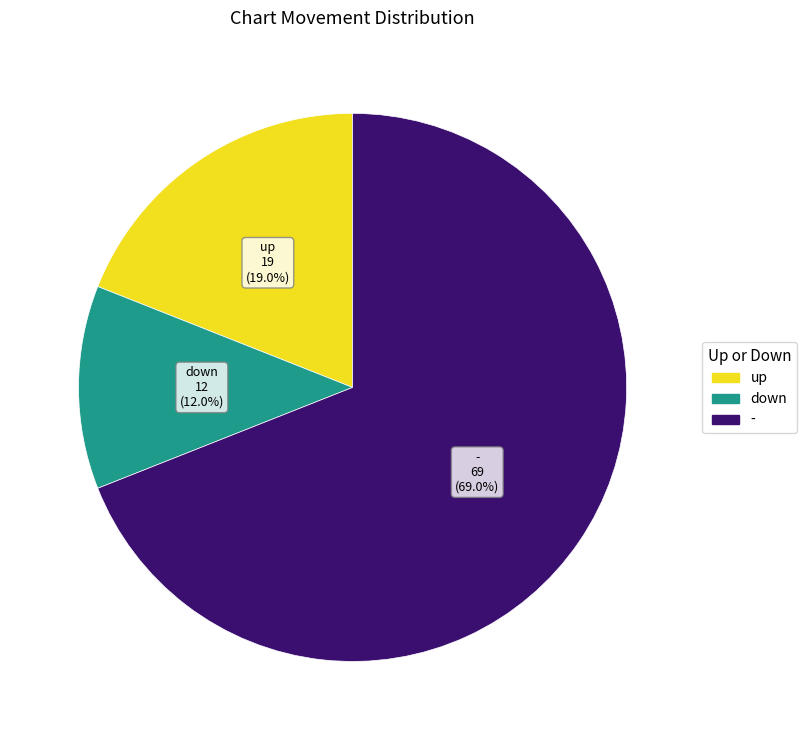

Which category has the smallest portion of the pie?

down